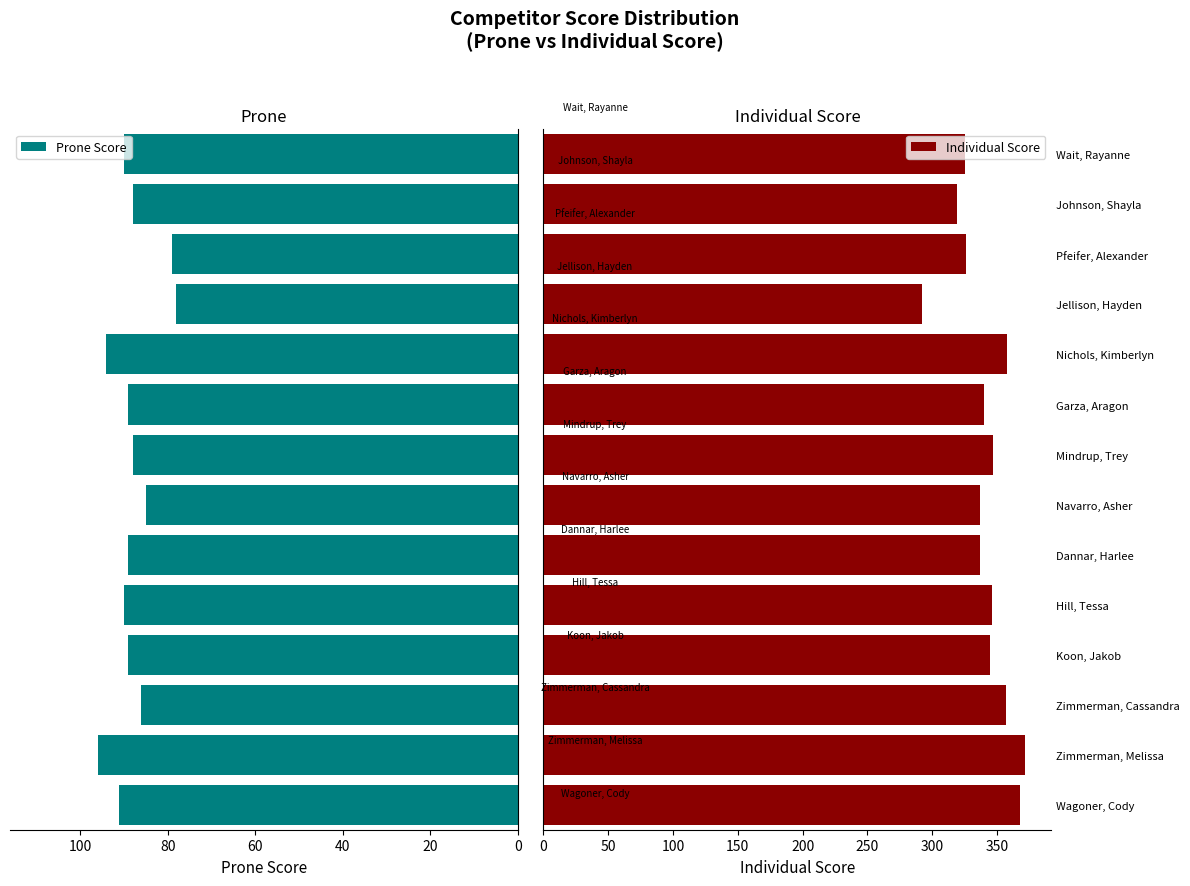

What are all the series names shown in the legend?

Prone Score, Individual Score